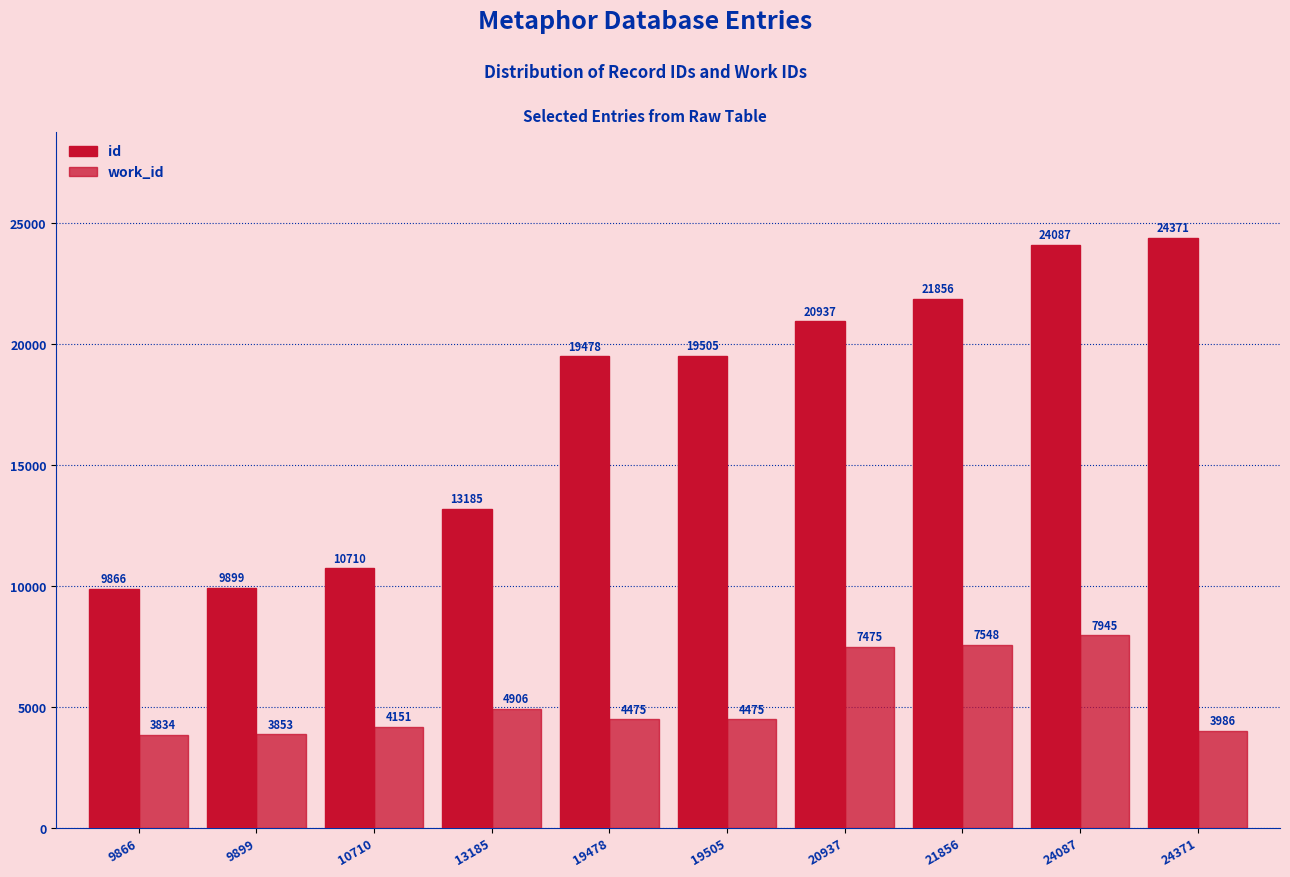

Which category has the highest value across all series?

24371